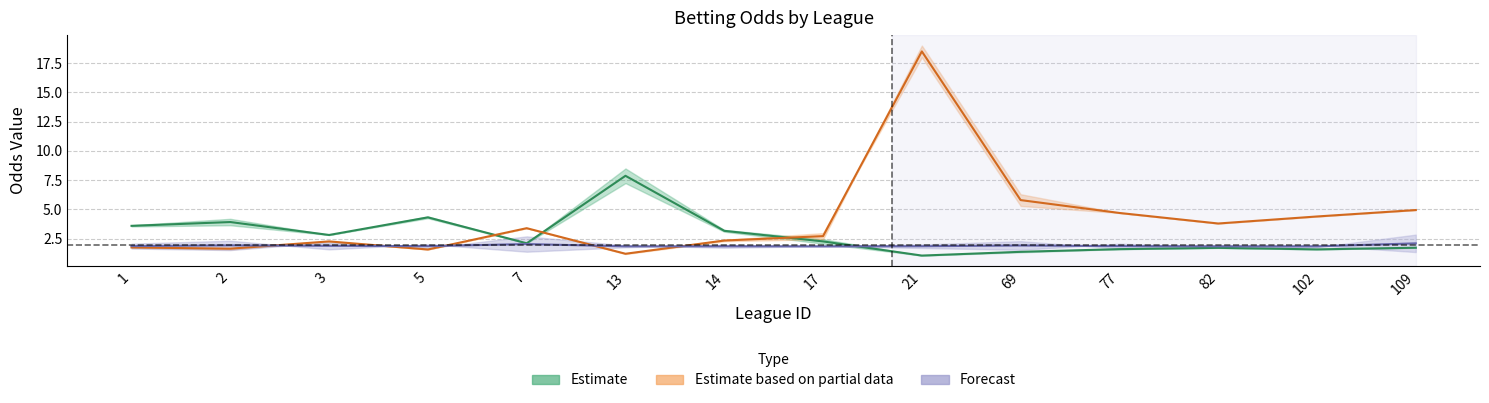

What is the difference between the highest and lowest values at 3?

1.2